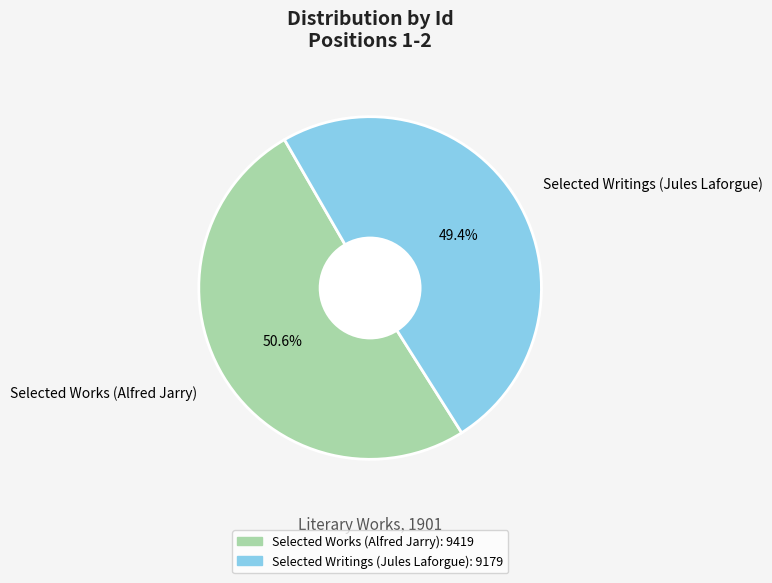

What is the largest slice in the pie chart?

Selected Works (Alfred Jarry)